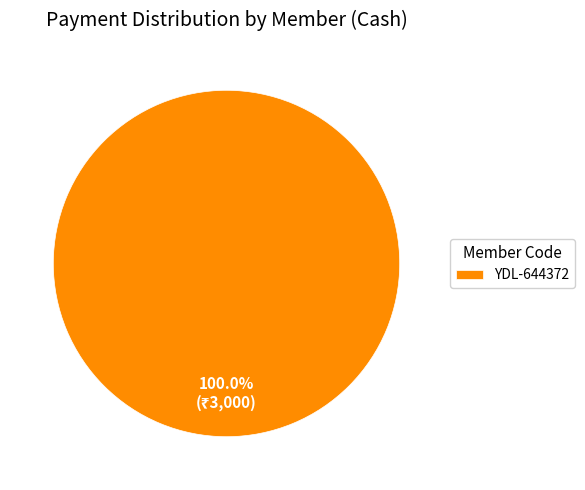

Rank the categories by value from highest to lowest.

YDL-644372